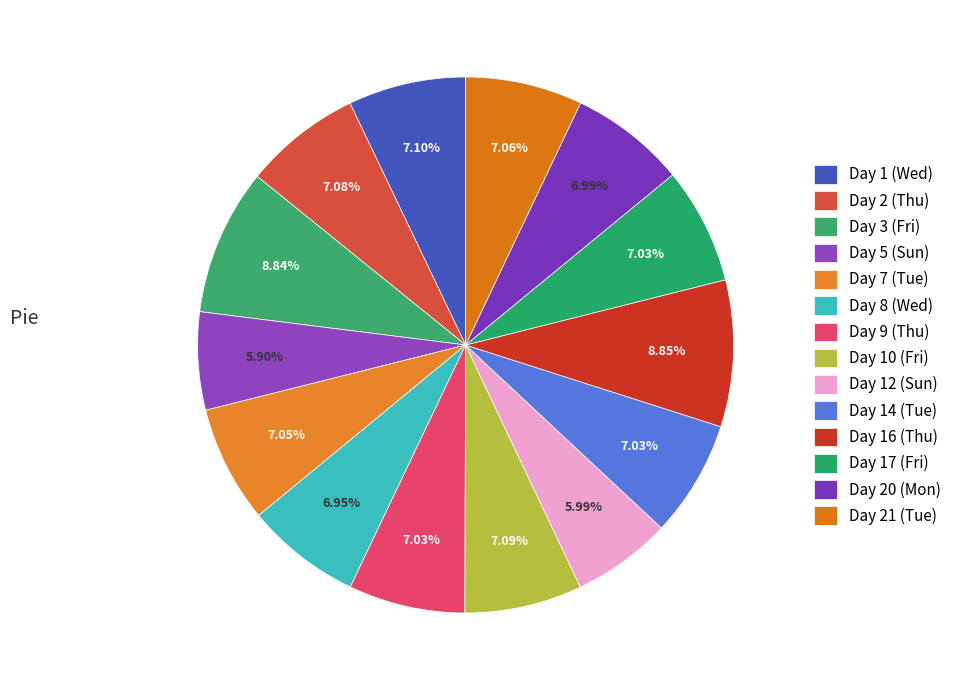

To the nearest percent, what is the combined percentage of Day 9 (Thu) and Day 7 (Tue)?

14%